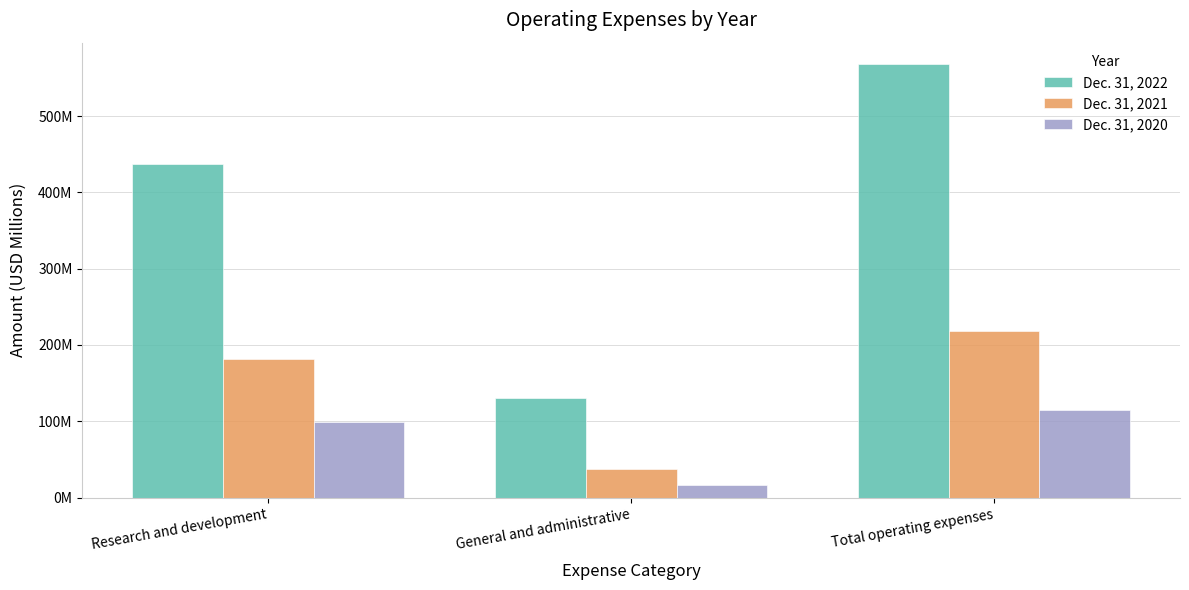

What is the label of the 3rd bar from the left?

Total operating expenses